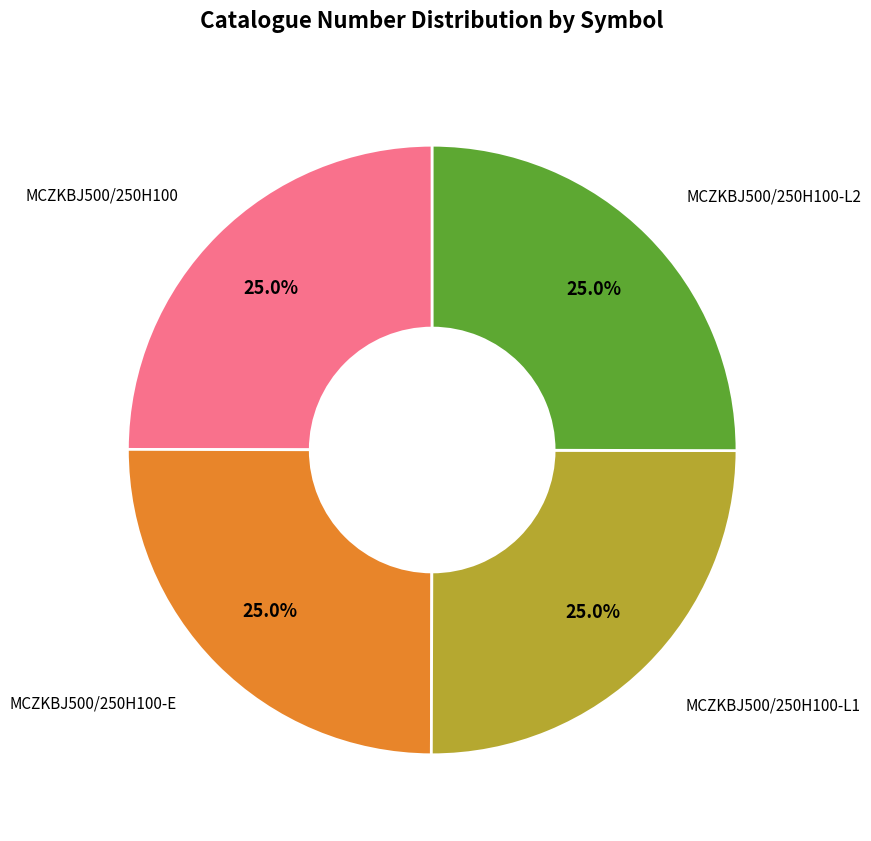

How many segments does this pie chart have?

4